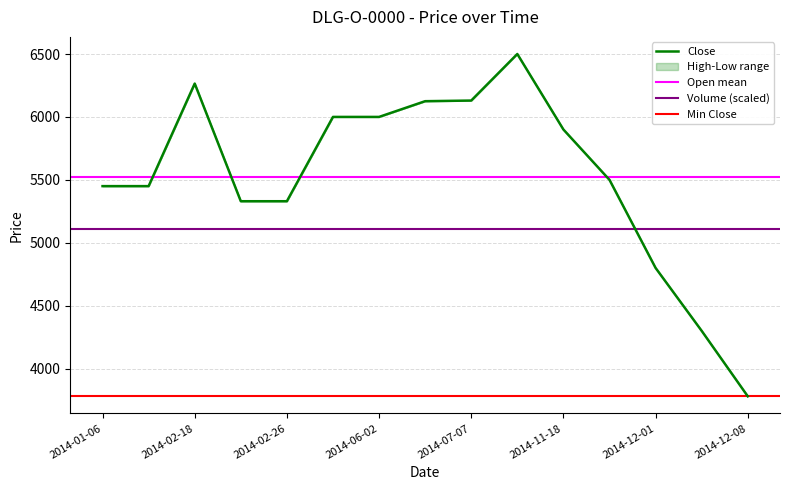

Is the value of High at 2014-01-06 greater than the value of Close at 2014-11-18?

No